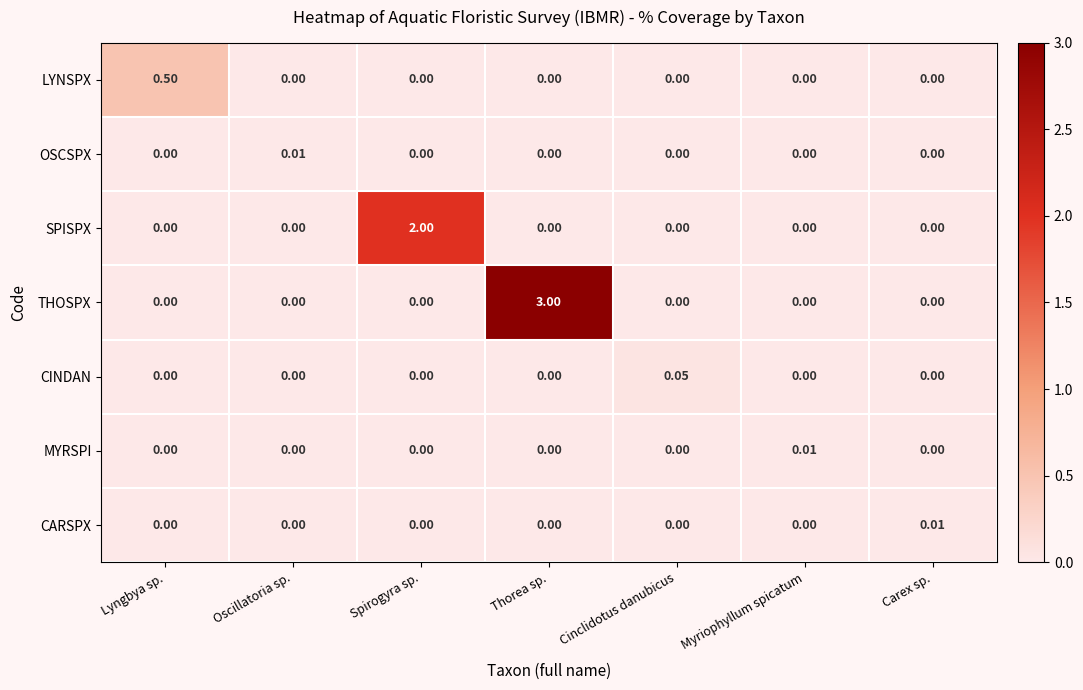

Which series changed the most between Oscillatoria sp. and Spirogyra sp.?

SPISPX